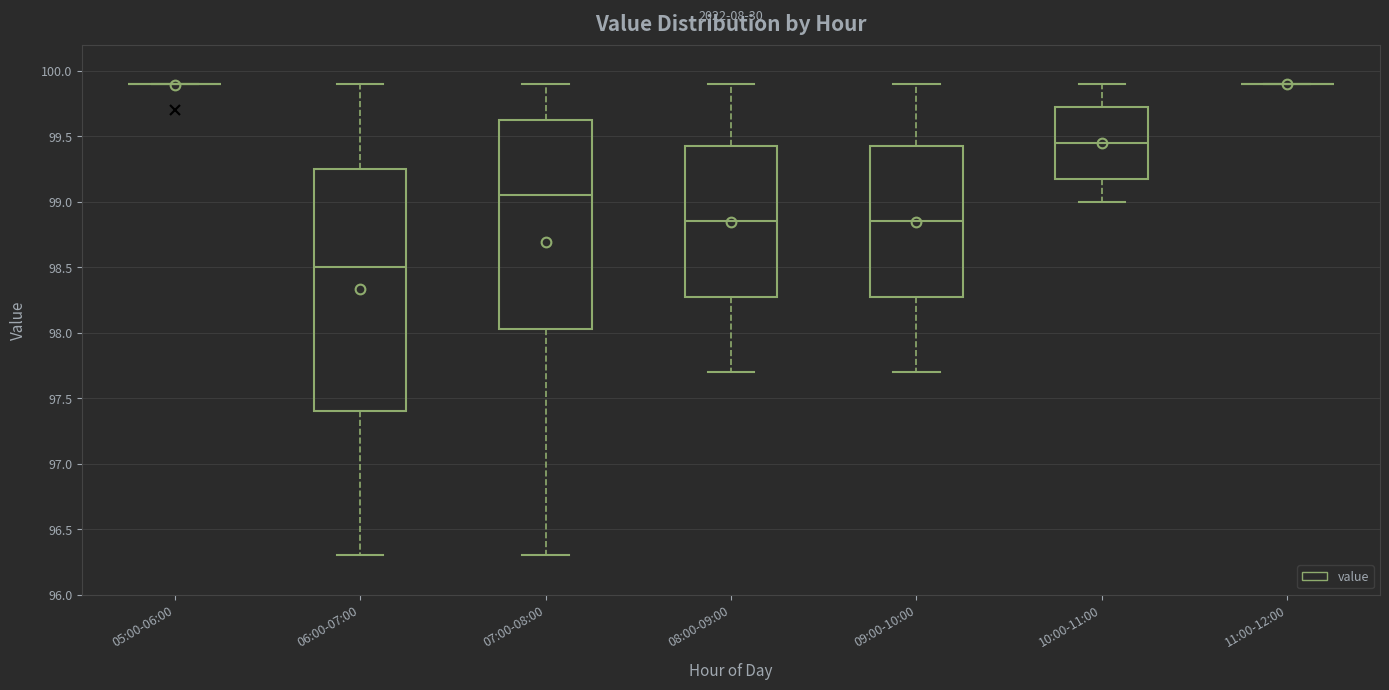

Which box is the tallest, from its lower edge to its upper edge?

06:00-07:00